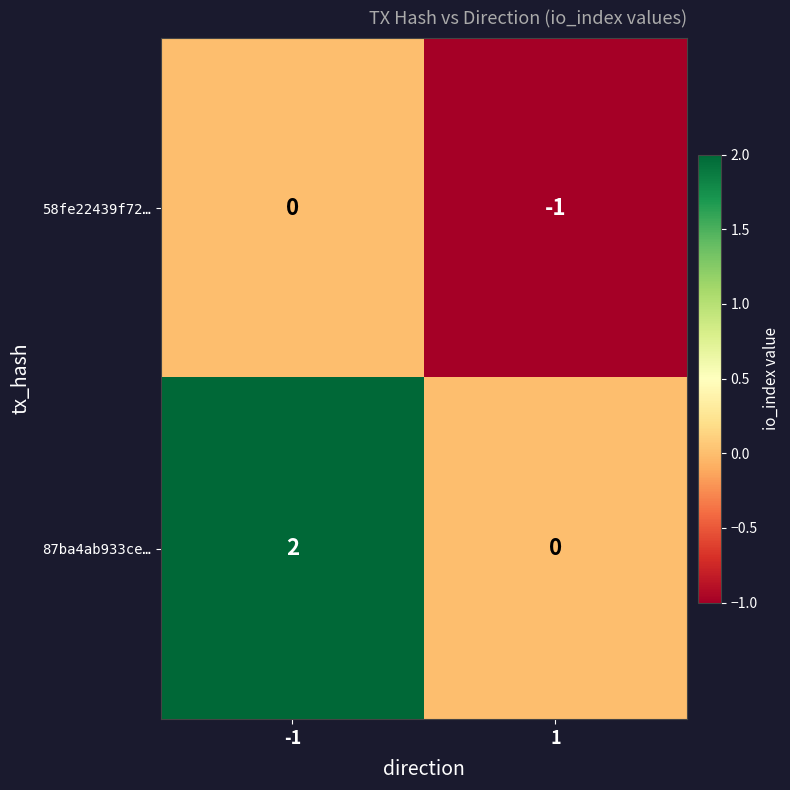

Is it true that 87ba4ab933ce… equals 1 at -1?

False